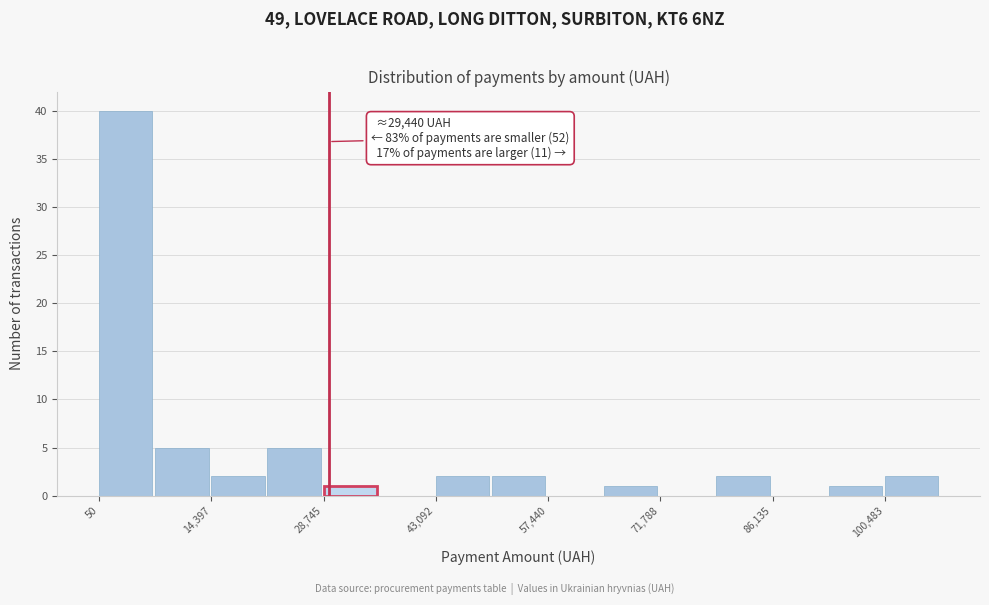

Around what value on the x-axis is the tallest bar? Give the approximate position of its centre, as read against the axis.

4000